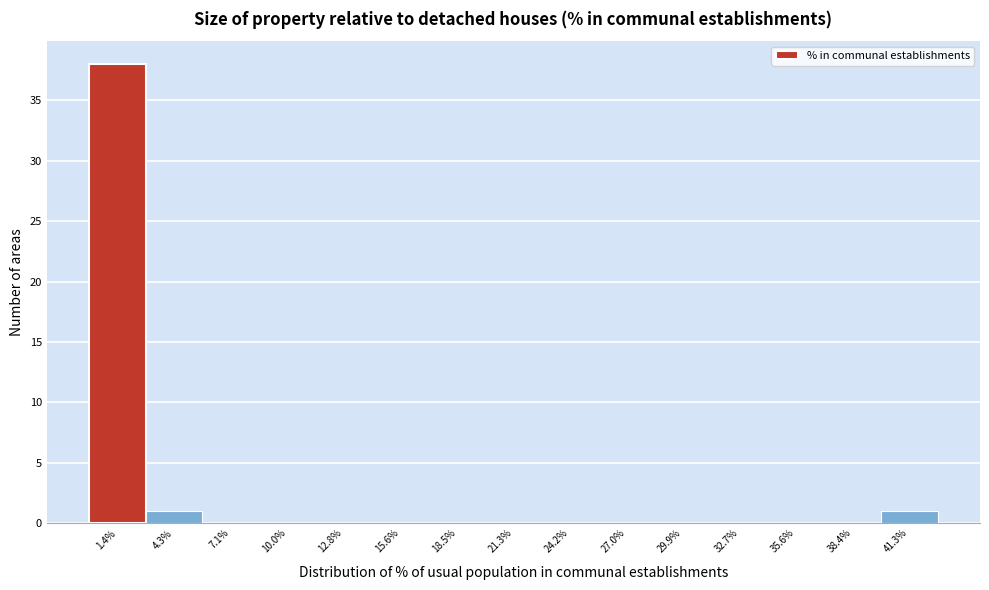

Reading left to right, list every bar in this chart as the range it spans on the x-axis followed by its height. Neither the bar edges nor the heights are printed on the chart, so give them approximately, as read against the axes.

0.0 to 3.0: 38
3.0 to 5.5: 1
5.5 to 8.5: 0
8.5 to 11.5: 0
11.5 to 14.0: 0
14.0 to 17.0: 0
17.0 to 20.0: 0
20.0 to 23.0: 0
23.0 to 25.5: 0
25.5 to 28.5: 0
28.5 to 31.5: 0
31.5 to 34.0: 0
34.0 to 37.0: 0
37.0 to 40.0: 0
40.0 to 42.5: 1